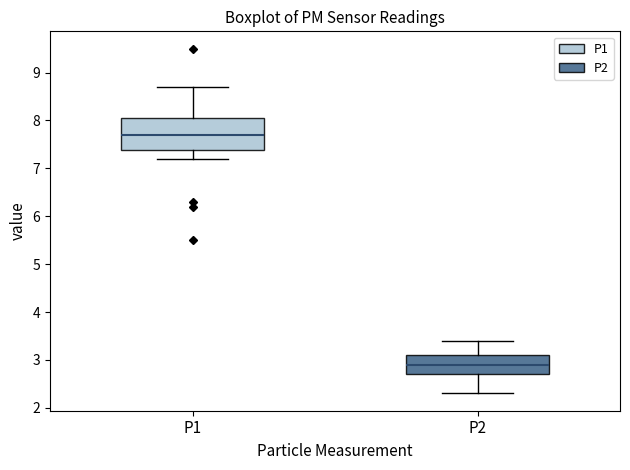

Where is the upper edge of the box for P2 on the y-axis? The values are not printed on the chart, so give them approximately, as read against the axis.

3.1